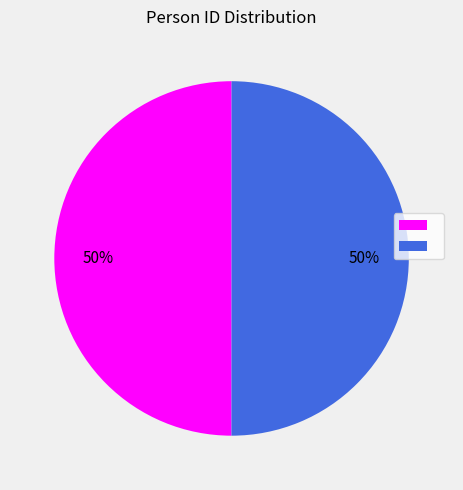

To the nearest percent, what is the average slice percentage?

50%